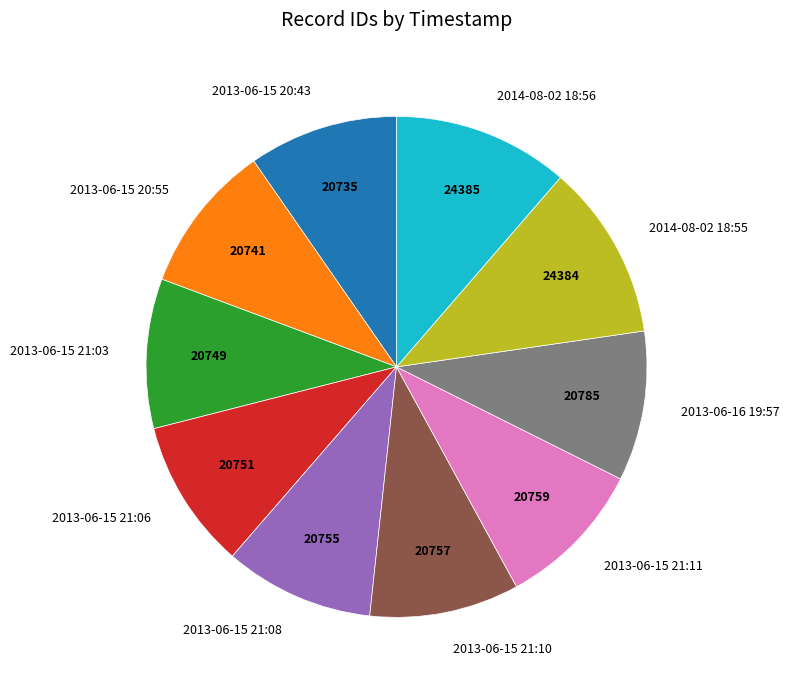

True or false: 2013-06-15 21:10 accounts for 10% of the total.

True